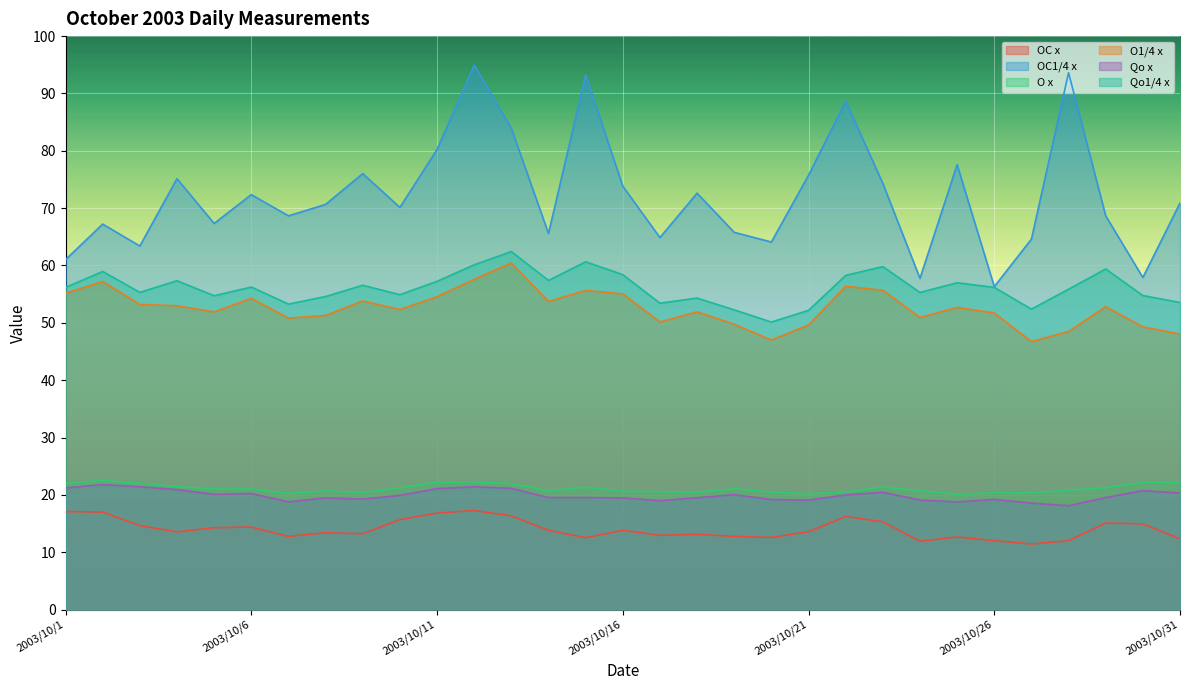

How many lines are shown in the chart?

6